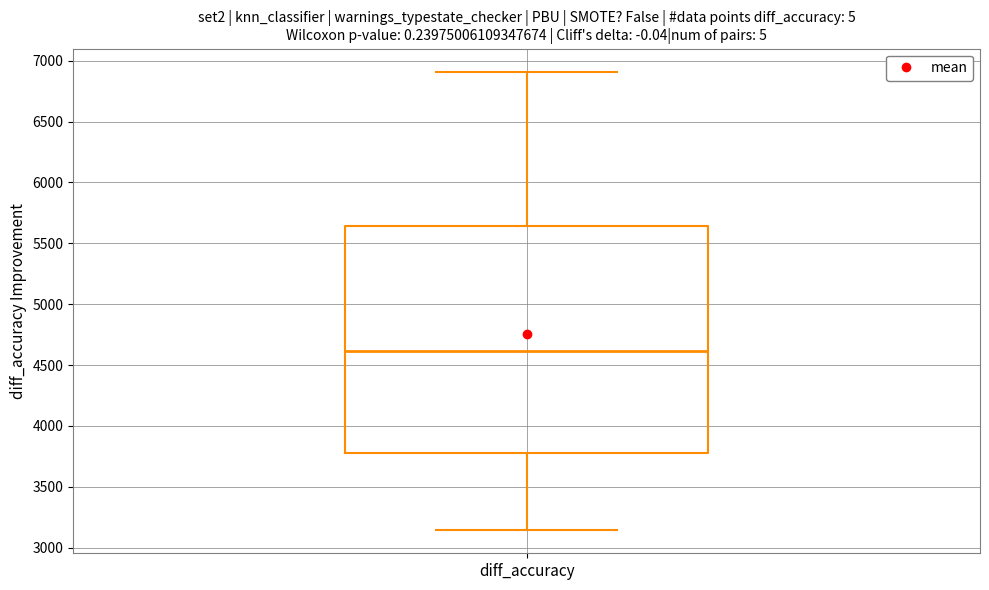

Where does the median line of the box for diff_accuracy sit on the y-axis? The values are not printed on the chart, so give them approximately, as read against the axis.

4600